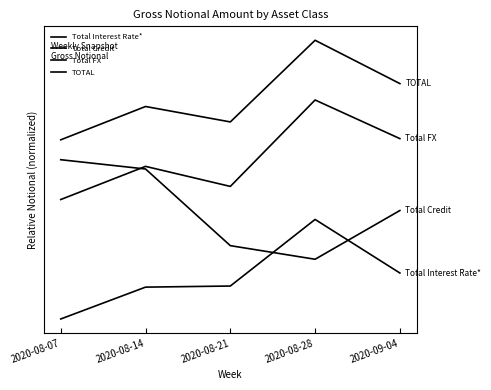

What is the label of the 5th point from the left?

2020-09-04